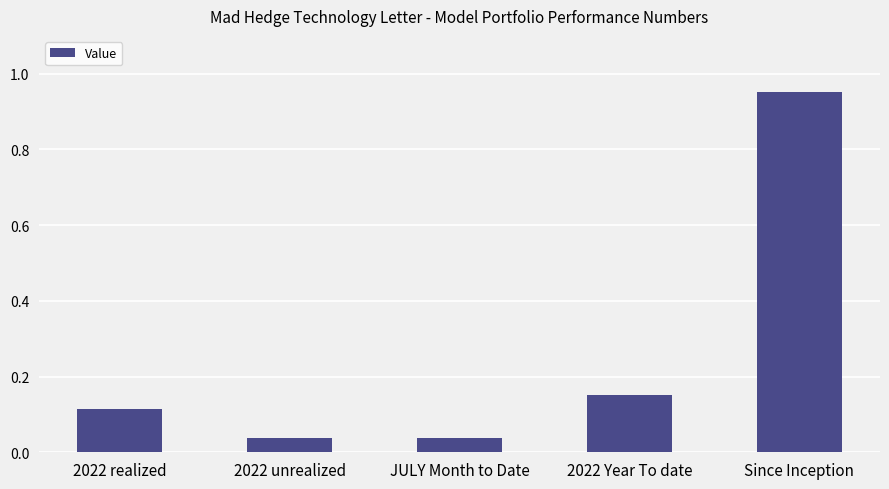

What position from the right is 2022 Year To date?

2